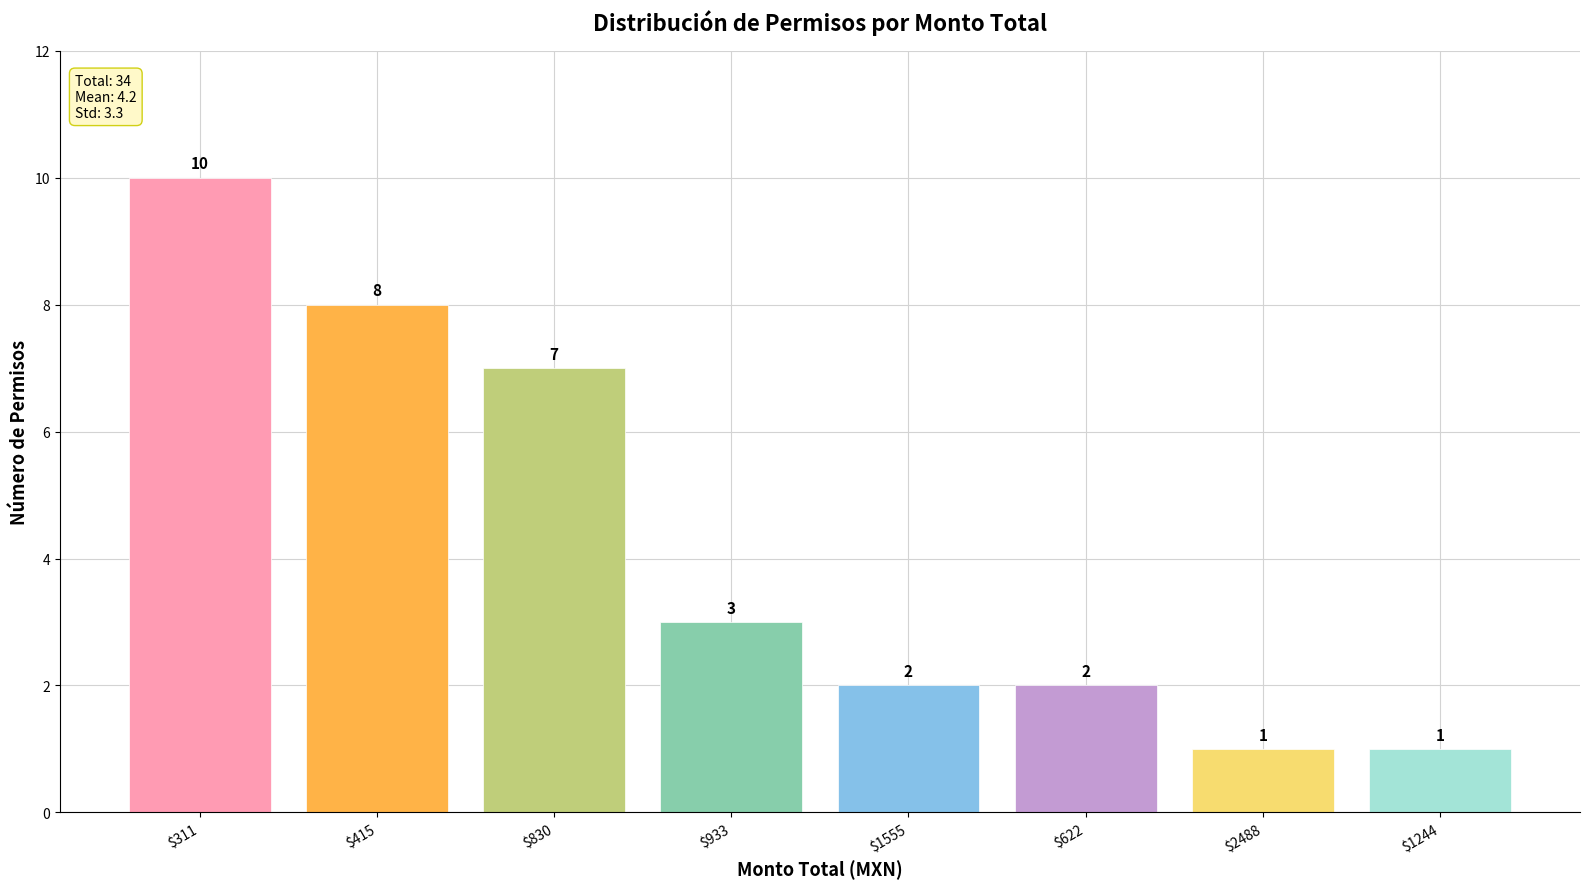

What value does the data have at $415?

8